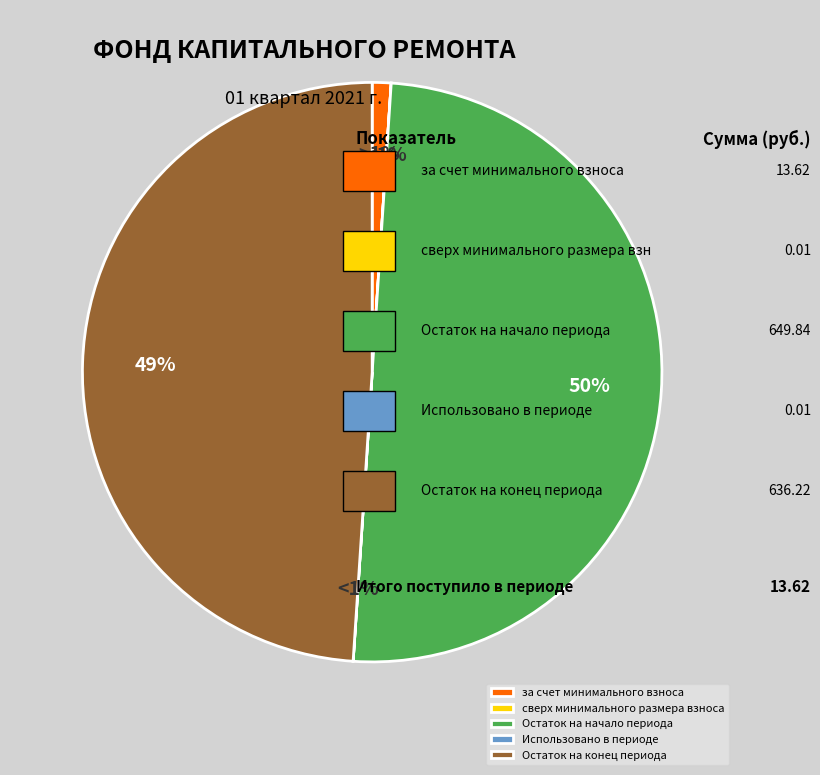

Rank the categories by value from highest to lowest.

Остаток на начало периода, Остаток на конец периода, за счет минимального взноса, сверх минимального размера взноса, Использовано в периоде